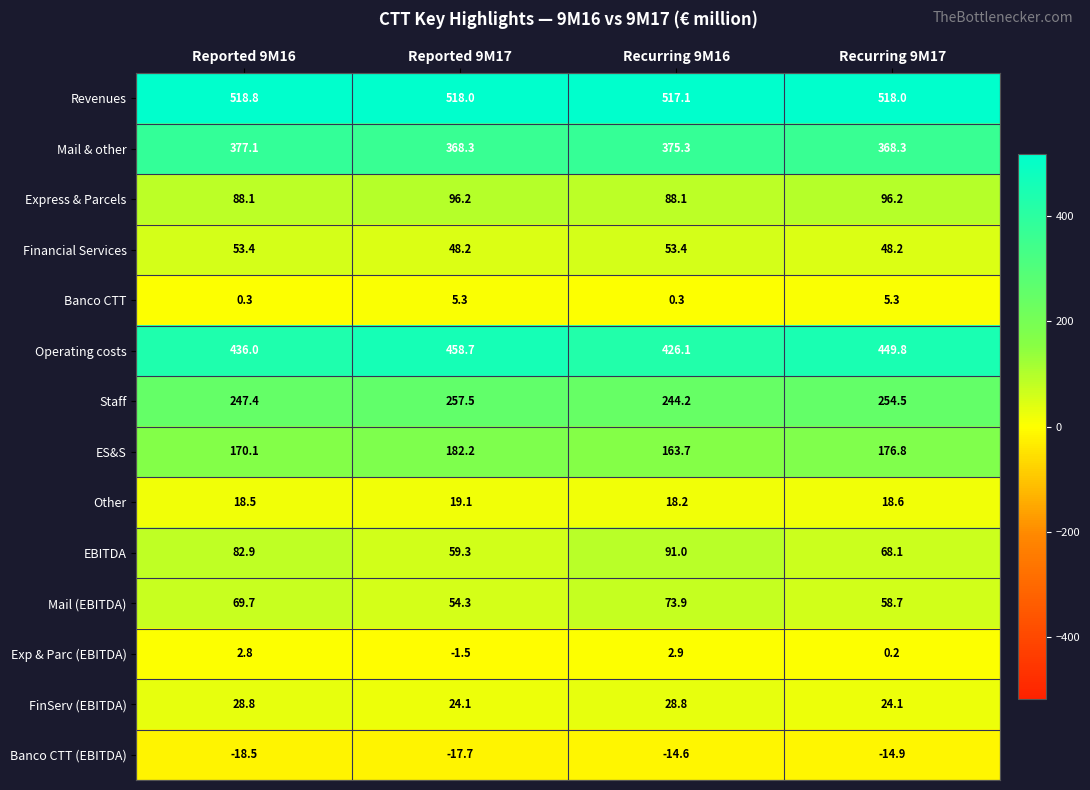

The value of Staff at Reported 9M17 is 257.5. True or false?

True